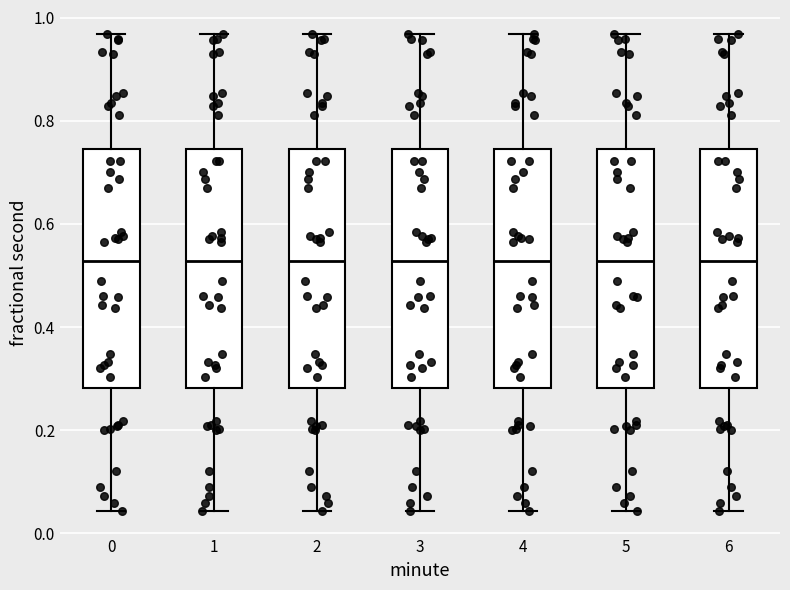

Reading left to right, transcribe this box plot: for each box, give where its median line is, the range the box spans, and where its two whiskers end, as read against the y-axis. The values are not printed on the chart, so give them approximately, as read against the axis.

0: median 0.52, box 0.28 to 0.74, whiskers 0.04 to 0.96
1: median 0.52, box 0.28 to 0.74, whiskers 0.04 to 0.96
2: median 0.52, box 0.28 to 0.74, whiskers 0.04 to 0.96
3: median 0.52, box 0.28 to 0.74, whiskers 0.04 to 0.96
4: median 0.52, box 0.28 to 0.74, whiskers 0.04 to 0.96
5: median 0.52, box 0.28 to 0.74, whiskers 0.04 to 0.96
6: median 0.52, box 0.28 to 0.74, whiskers 0.04 to 0.96